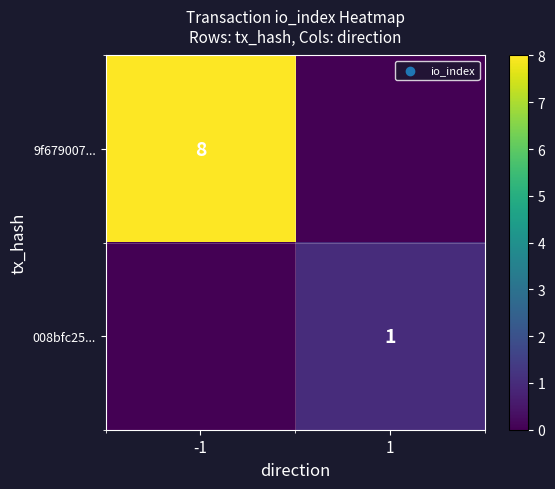

Which has a higher value, 1 or -1?

-1